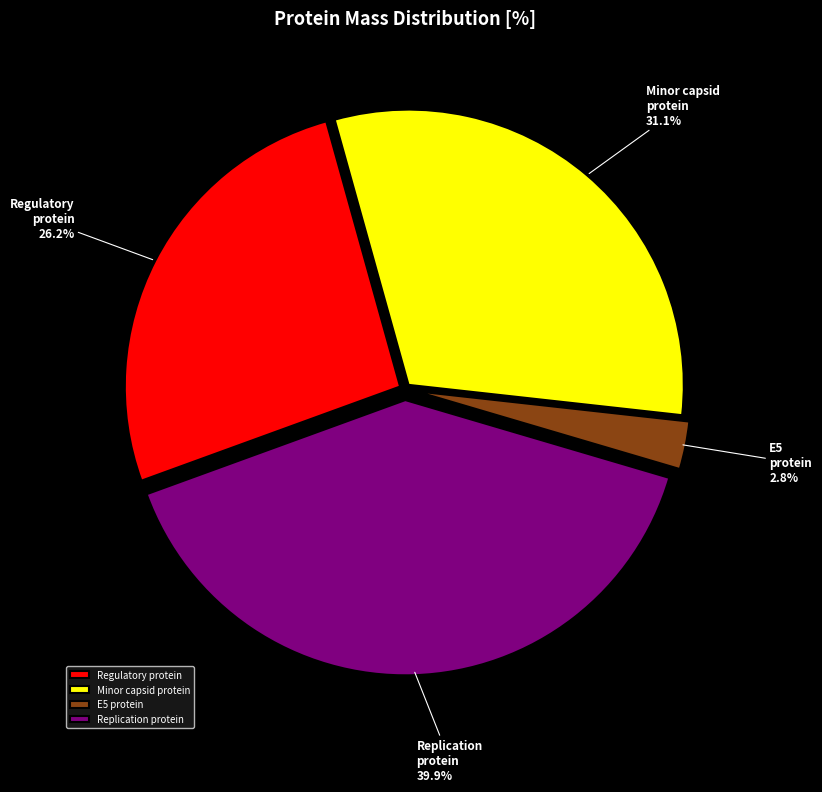

Is it true that Replication protein is 40% of the pie?

True